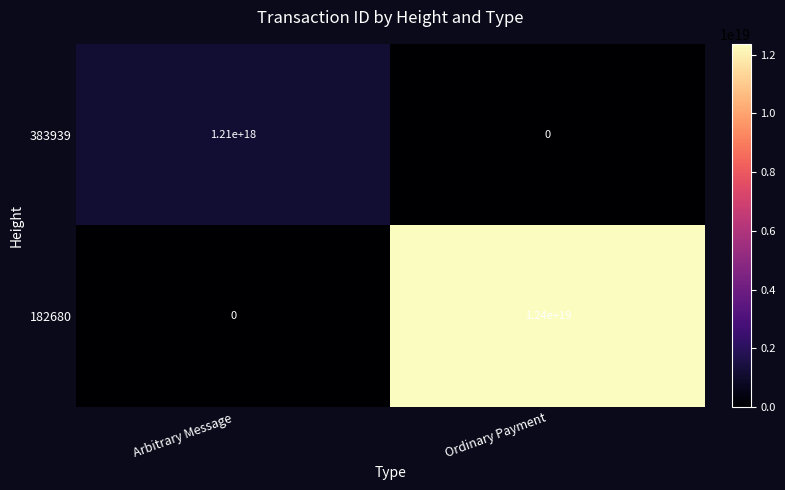

Rank the series by their maximum value, from lowest to highest.

383939, 182680